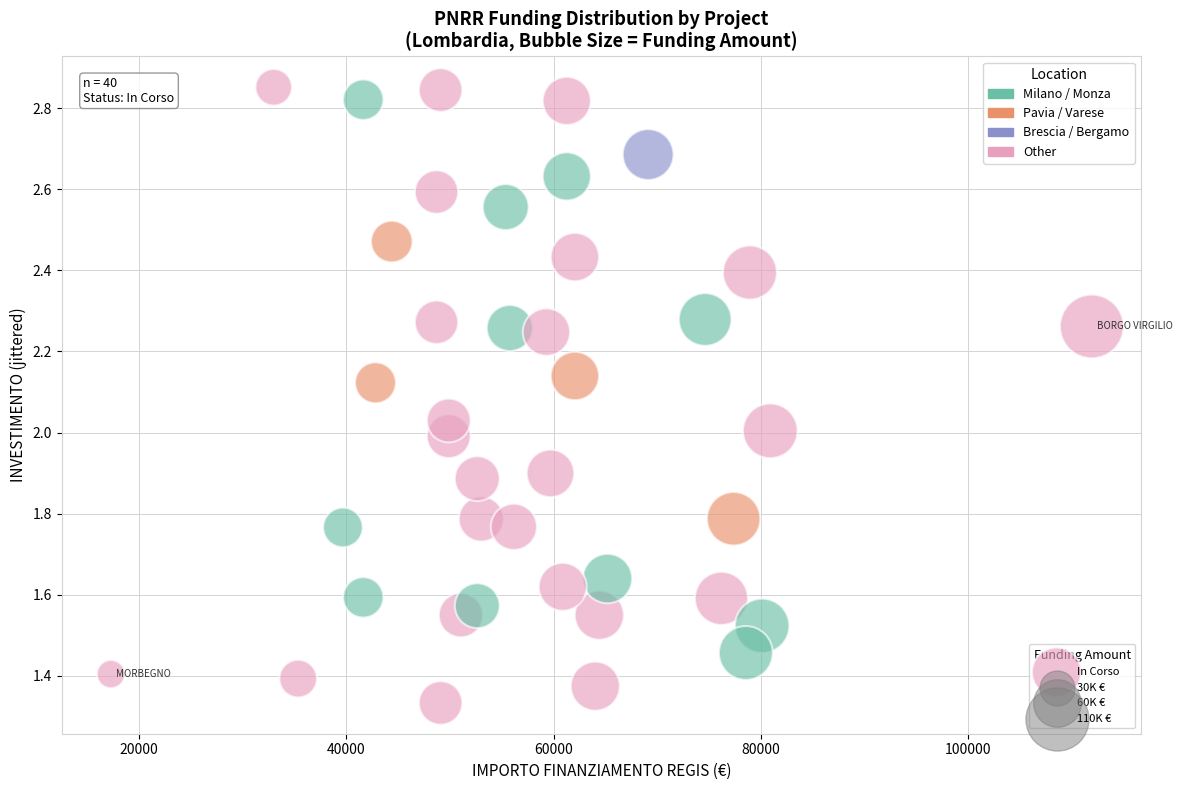

What is the range of X values (max minus min)?

94665.7